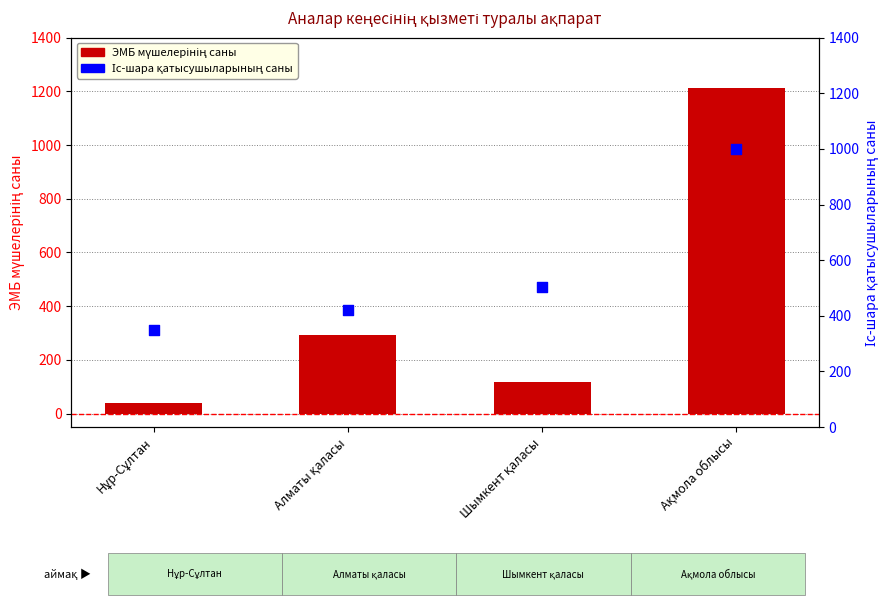

At which category is the sum across all series the highest?

Ақмола облысы